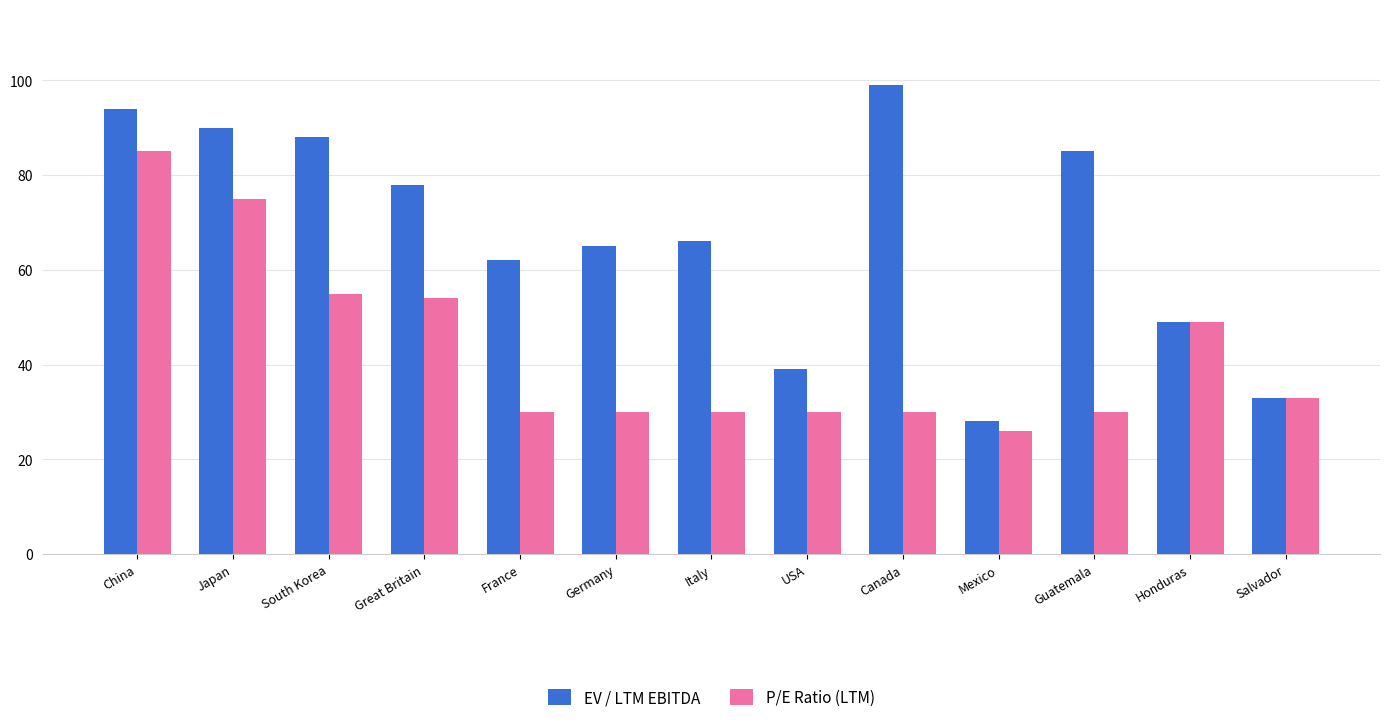

What is the average value of the P/E Ratio (LTM) series?

43